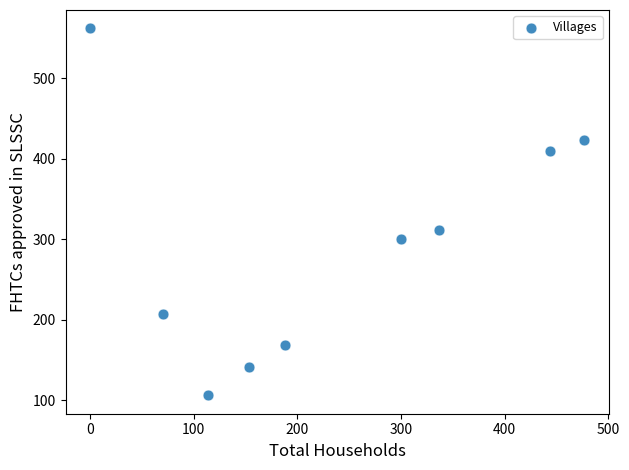

What Y value in the scatter plot is closest to 334?

312